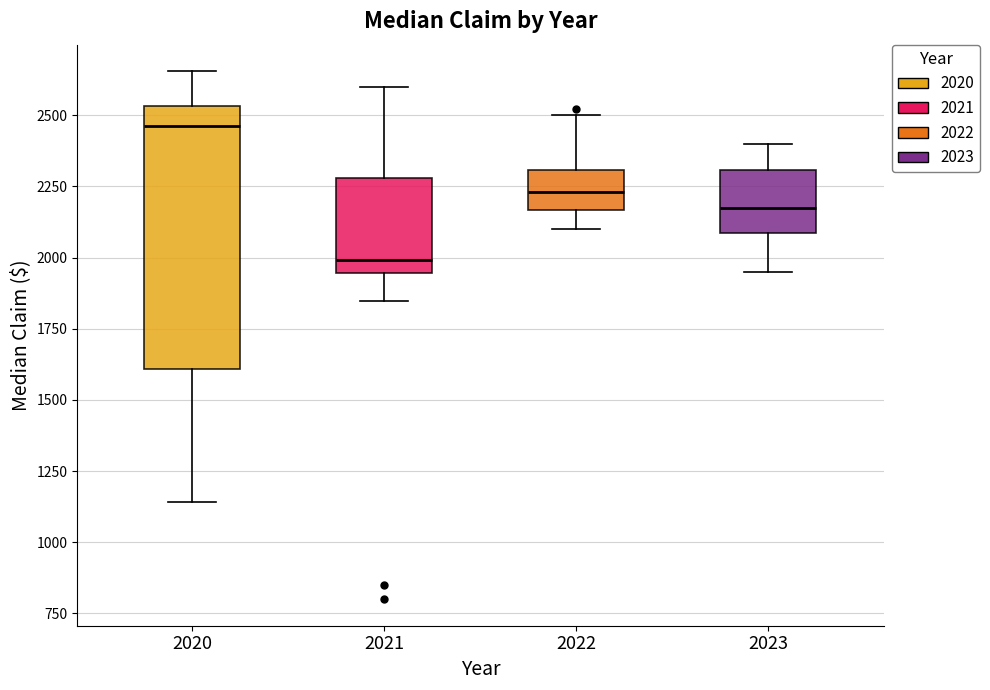

Reading left to right, read every box against the y-axis: the position of its median line, the range the box covers, and the ends of its whiskers. The values are not printed on the chart, so give them approximately, as read against the axis.

2020: median 2450, box 1600 to 2550, whiskers 1150 to 2650
2021: median 2000, box 1950 to 2300, whiskers 1850 to 2600
2022: median 2250, box 2150 to 2300, whiskers 2100 to 2500
2023: median 2200, box 2100 to 2300, whiskers 1950 to 2400